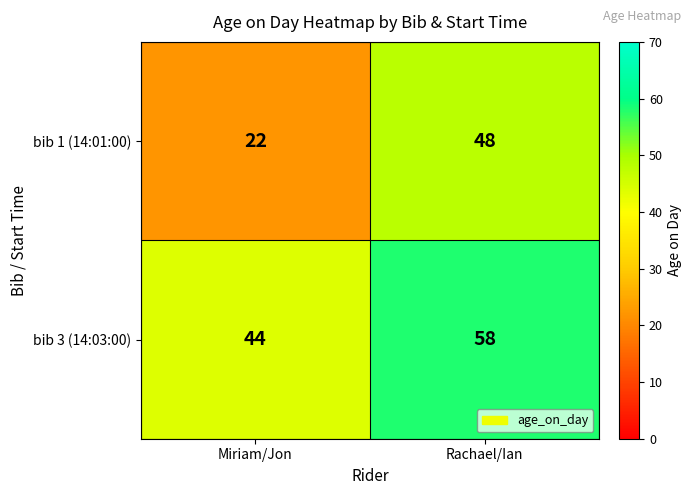

The bib 1 (14:01:00) series shows 29 at Miriam/Jon. True or false?

False